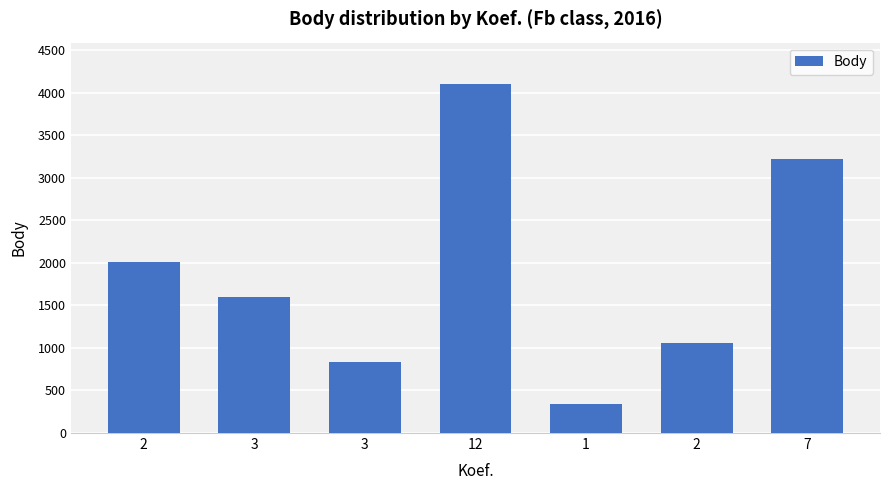

The value at 2 is 1738. True or false?

False